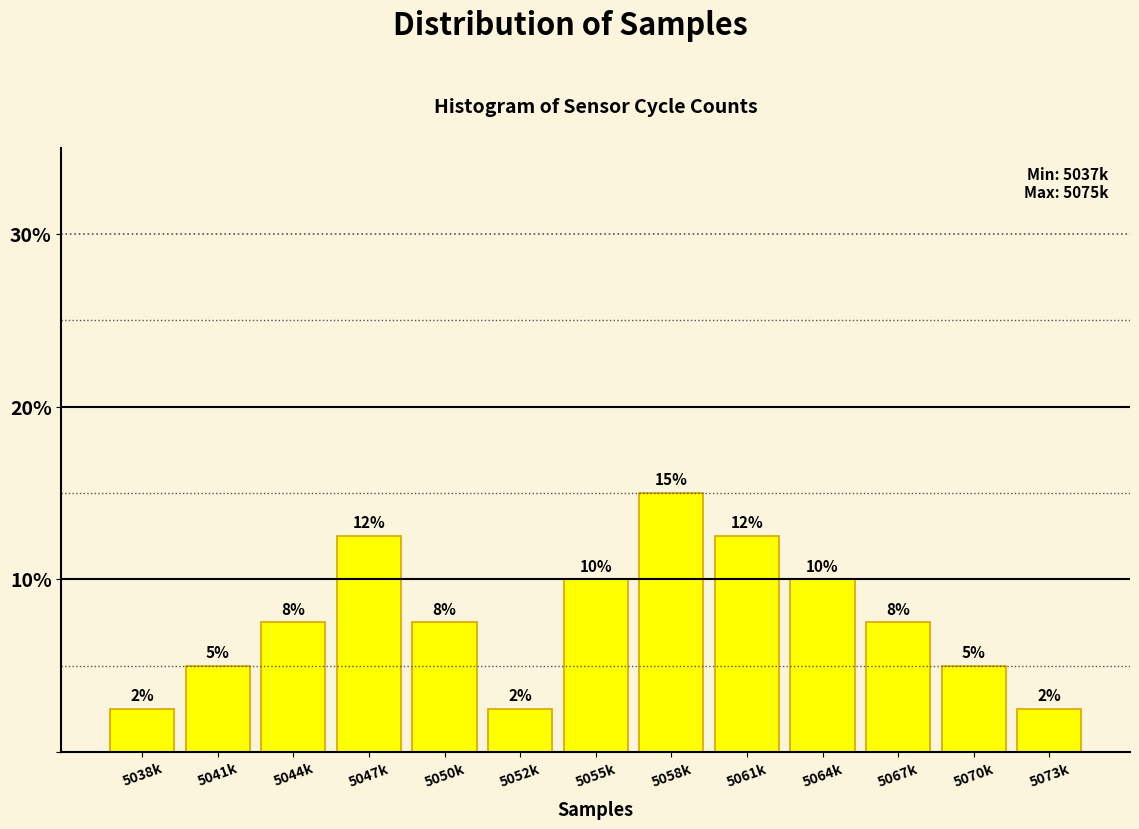

How many bars are there in total?

13